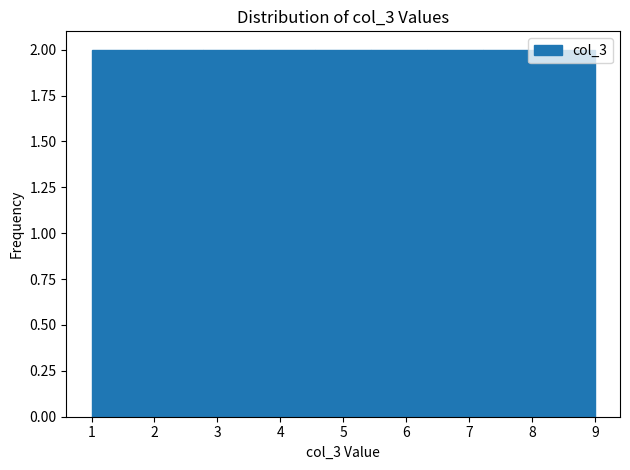

What is the height of the bar covering 5.4 to 6.3 on the x-axis? Neither the bar edges nor the heights are printed on the chart, so give them approximately, as read against the axes.

2